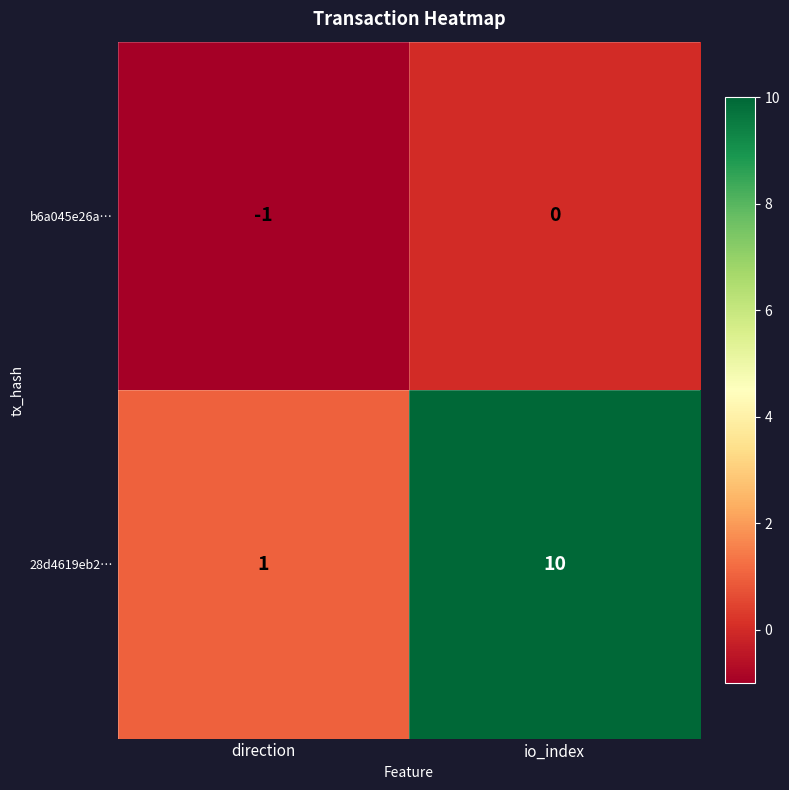

Which series has the largest range (max minus min)?

28d4619eb2…